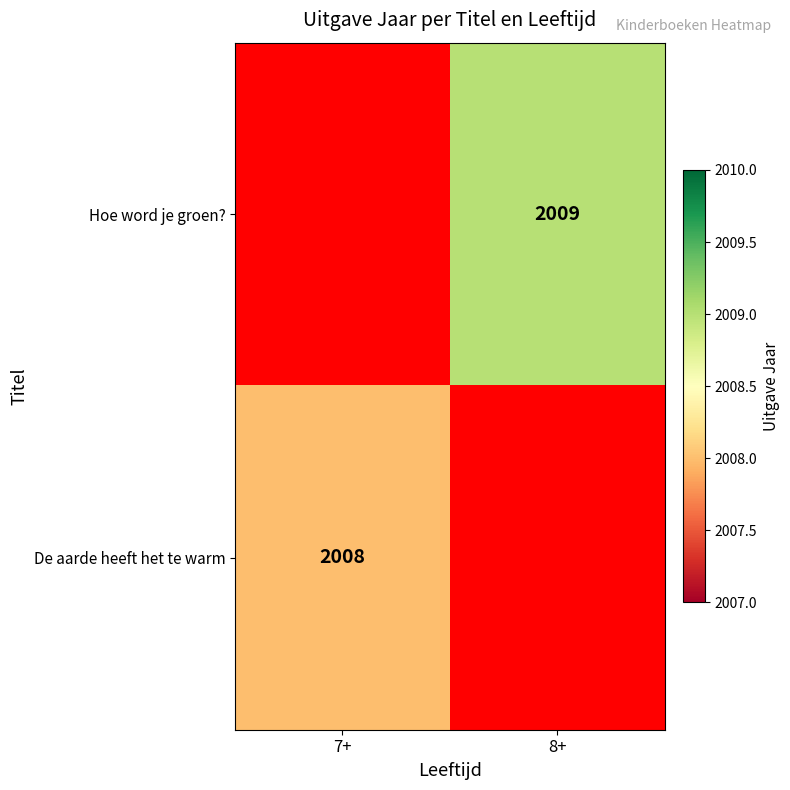

Is it true that De aarde heeft het te warm equals 2008 at 7+?

True